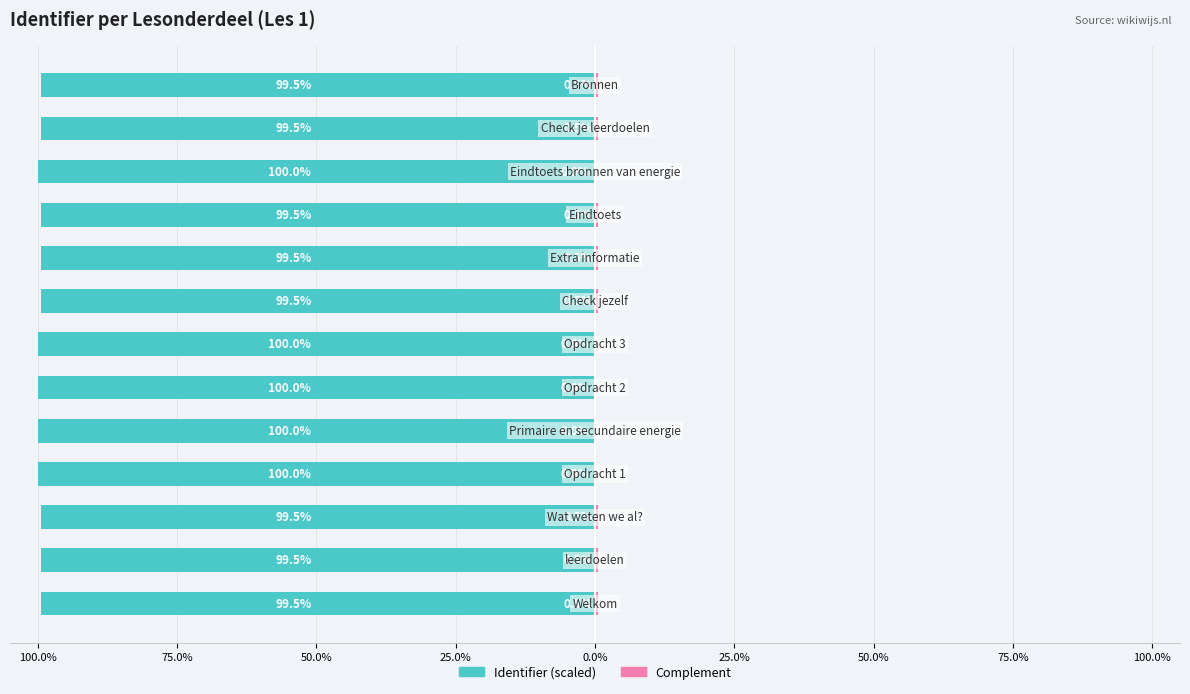

Reading left to right, transcribe all the data shown in this chart.

Identifier (scaled): -99.5	-99.5	-99.5	-100.0	-100.0	-100.0	-100.0	-99.5	-99.5	-99.5	-100.0	-99.5	-99.5
Complement: 0.5	0.5	0.5	0.0	0.0	0.0	0.0	0.5	0.5	0.5	0.0	0.5	0.5